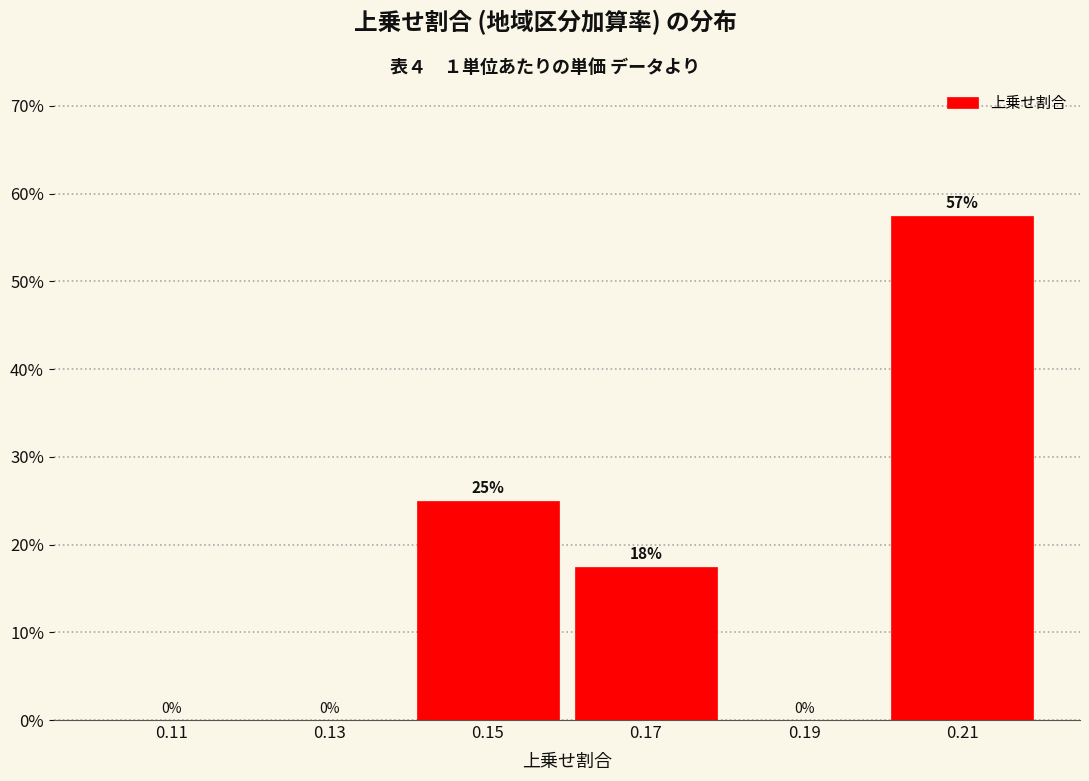

What is the maximum value shown in the chart?

57.5